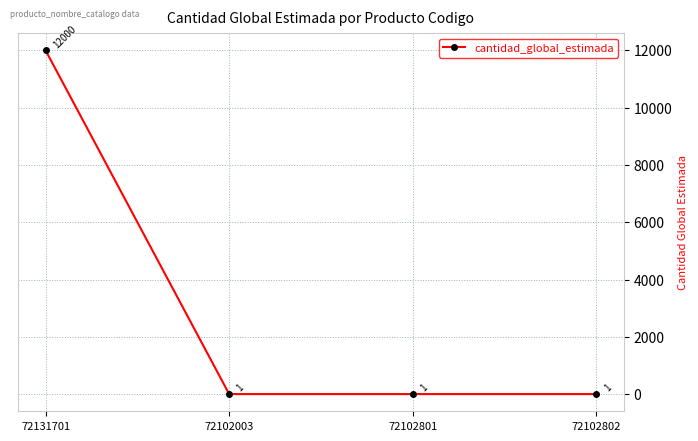

What is the label of the 2nd point from the left?

72102003